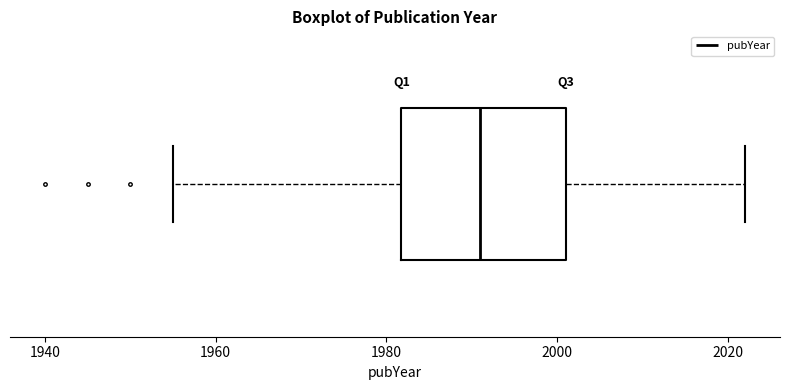

Read this box plot against the x-axis: the position of the median line, the range covered by the box, and the ends of both whiskers. The values are not printed on the chart, so give them approximately, as read against the axis.

median 1992, box 1982 to 2002, whiskers 1956 to 2022